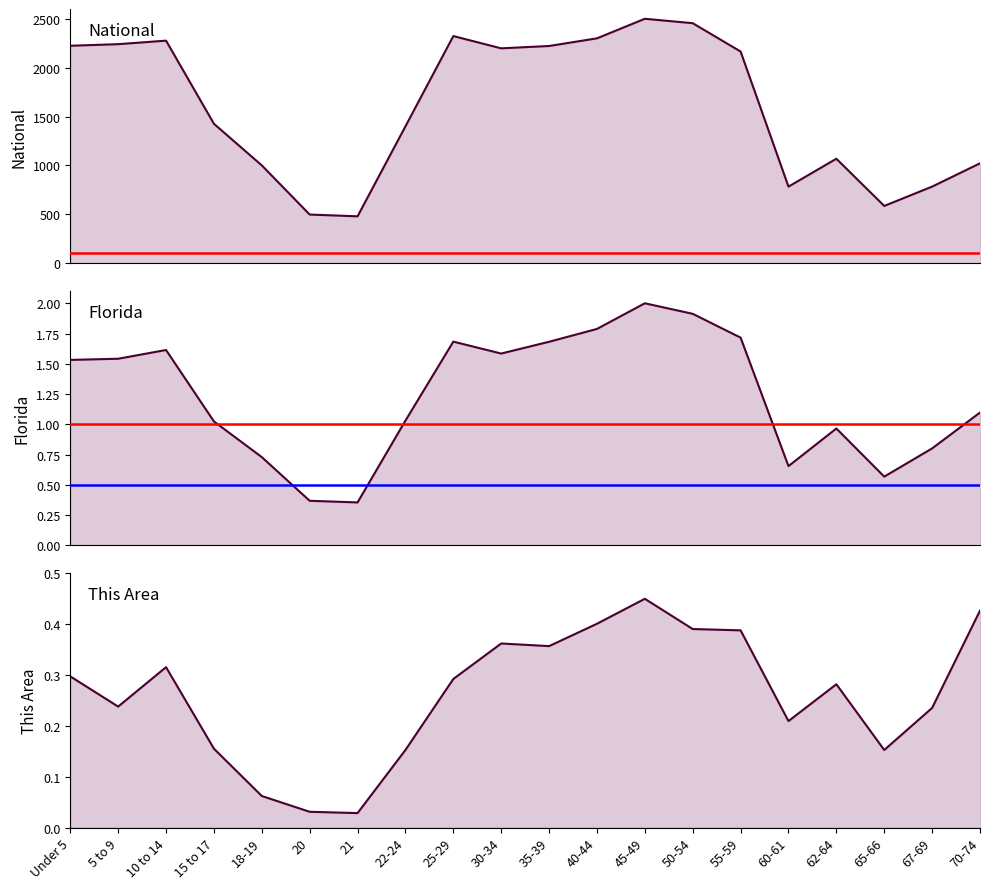

What is the sum of the Florida values at 10 to 14 and 60-61?

2.3